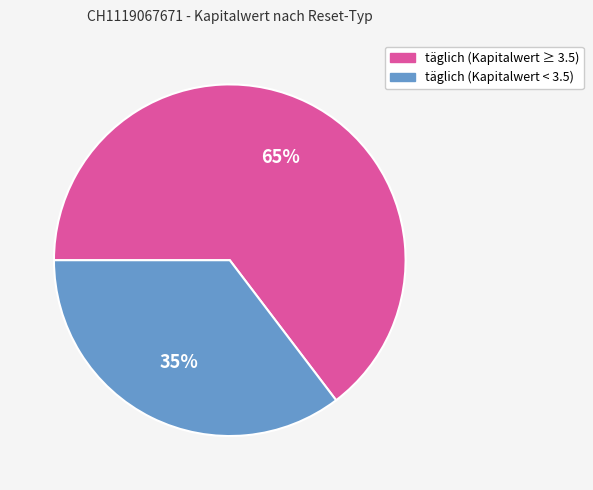

Is there any slice that represents more than half of the pie?

Yes